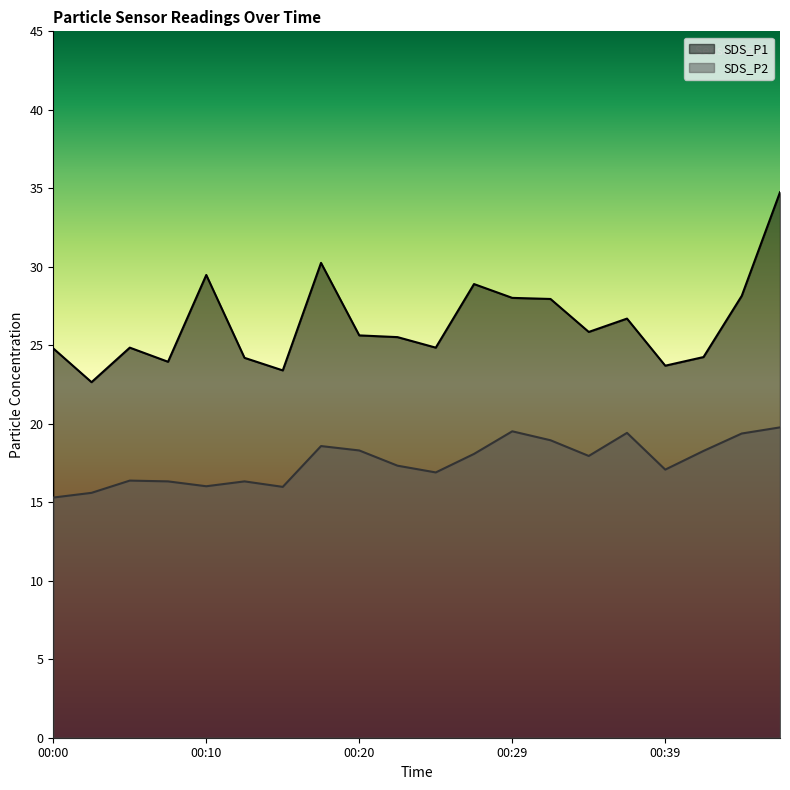

True or false: SDS_P2 has more than 0 interior local peaks.

True